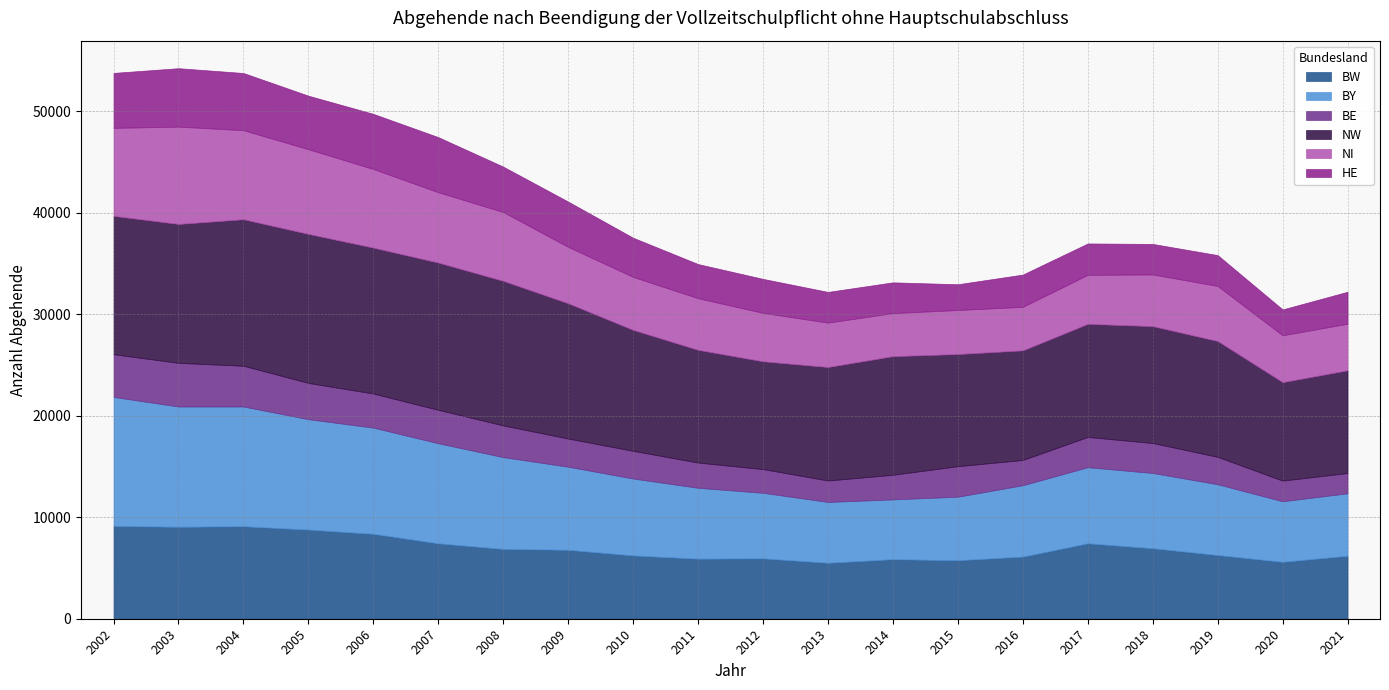

At which label is HE closest to 4151?

2010